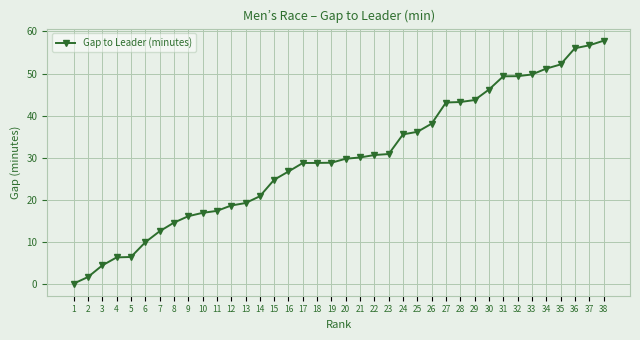

What is the value of the 5th point from the left?

6.3